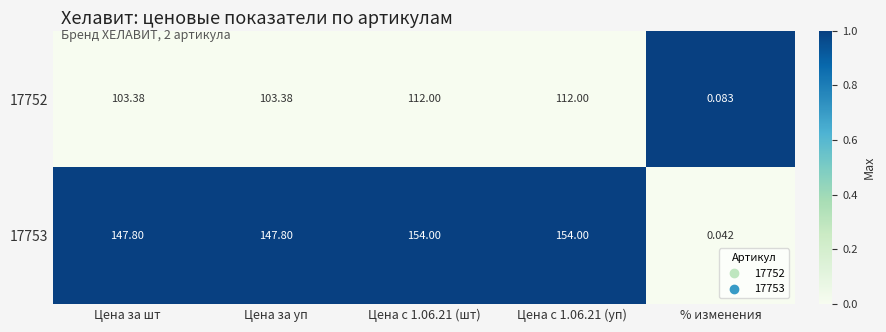

Which category has the lowest value in the 17753 series?

% изменения